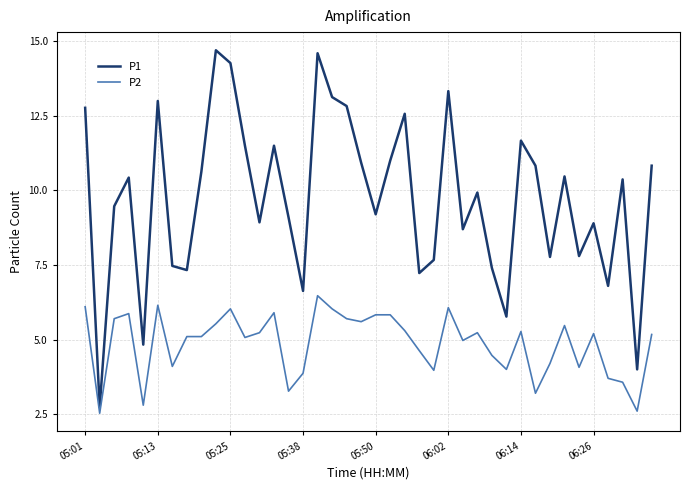

What is the difference between the maximum and minimum values in the P1 series?

12.0